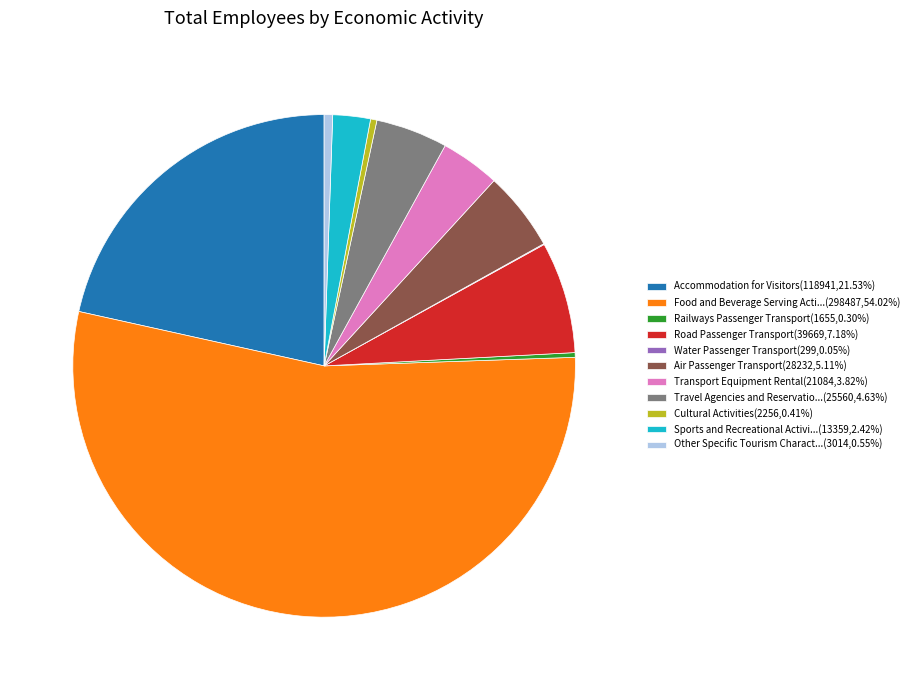

Combined, do Air Passenger Transport(28232,5.11%) and Transport Equipment Rental(21084,3.82%) account for over 50%?

No